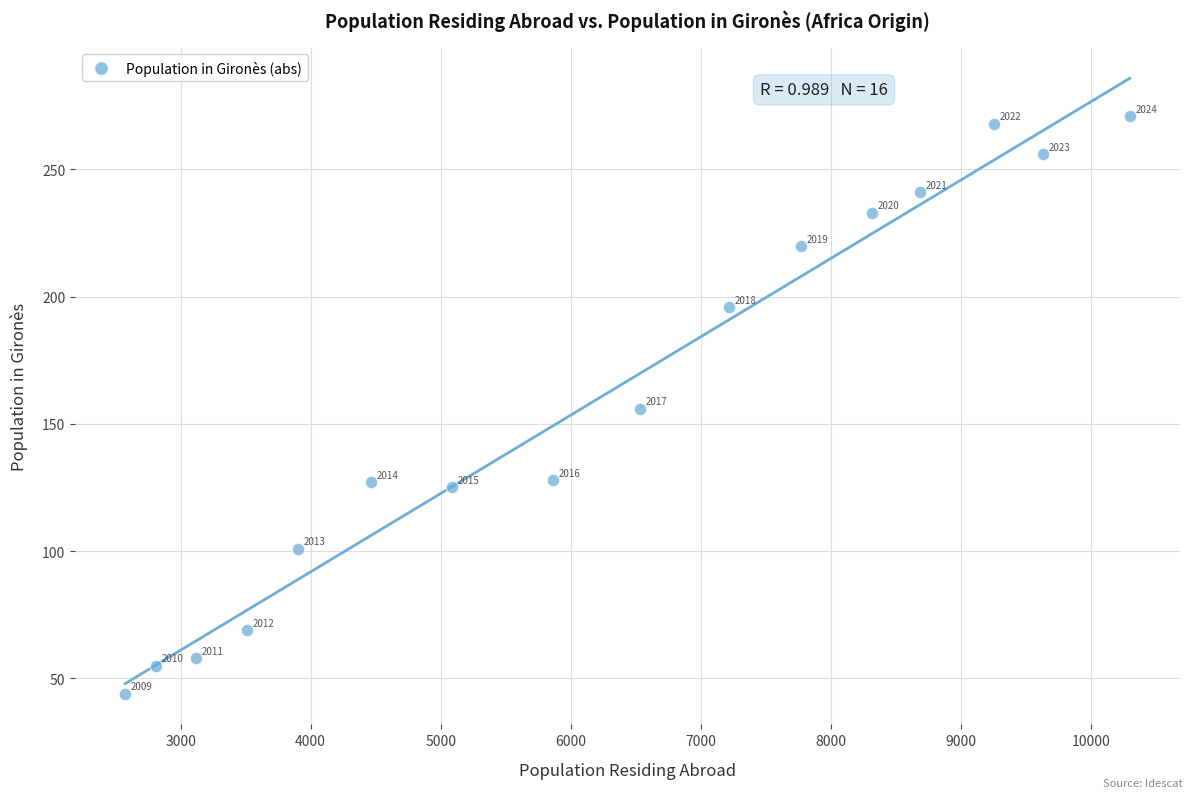

What is the range of Y values (max minus min)?

227